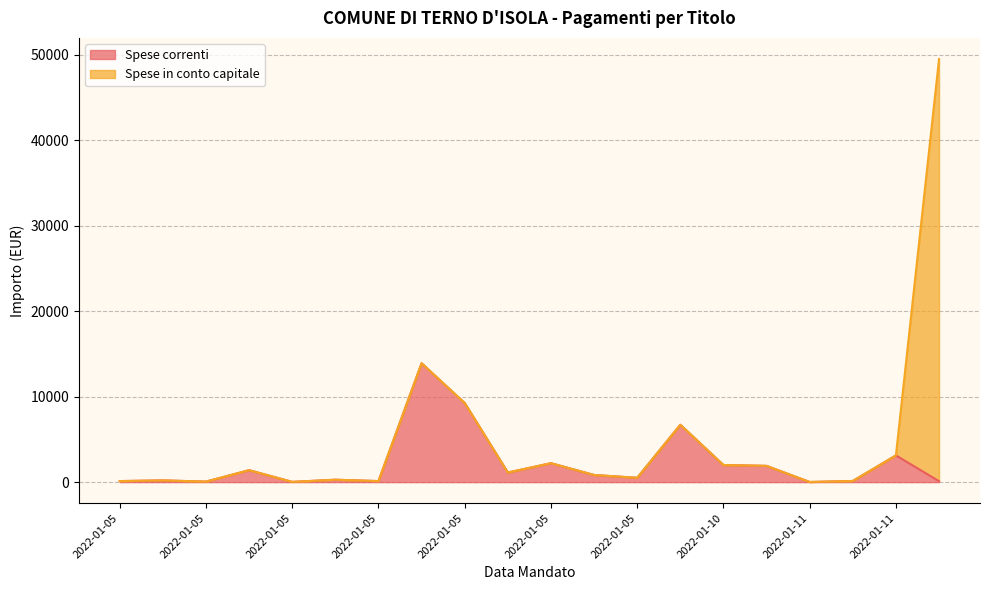

Is it true that the value at 2022-01-11 is 5117.9?

False